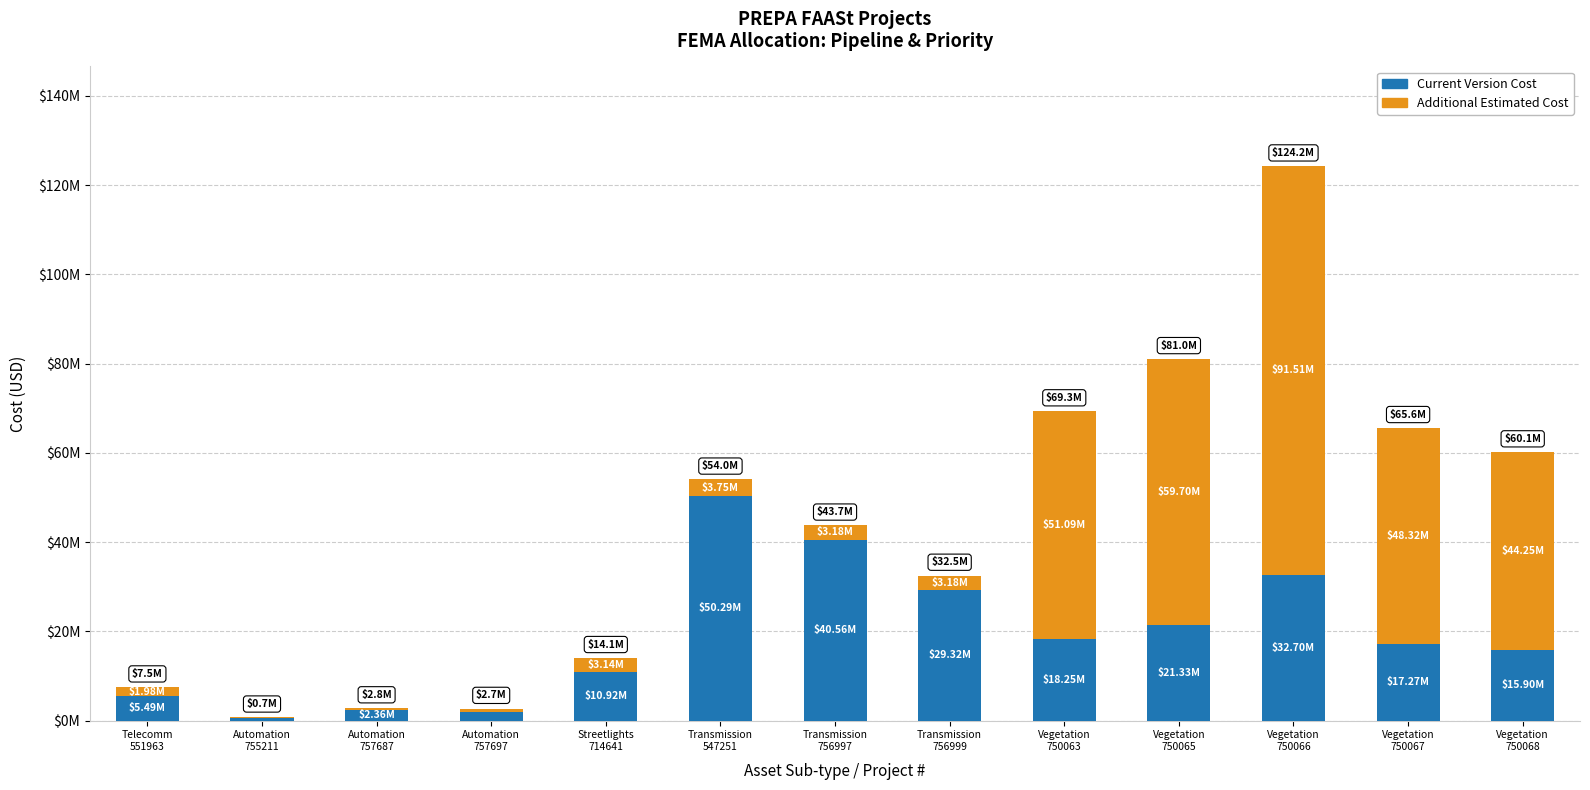

What is the label of the 11th bar from the right?

Automation
757687